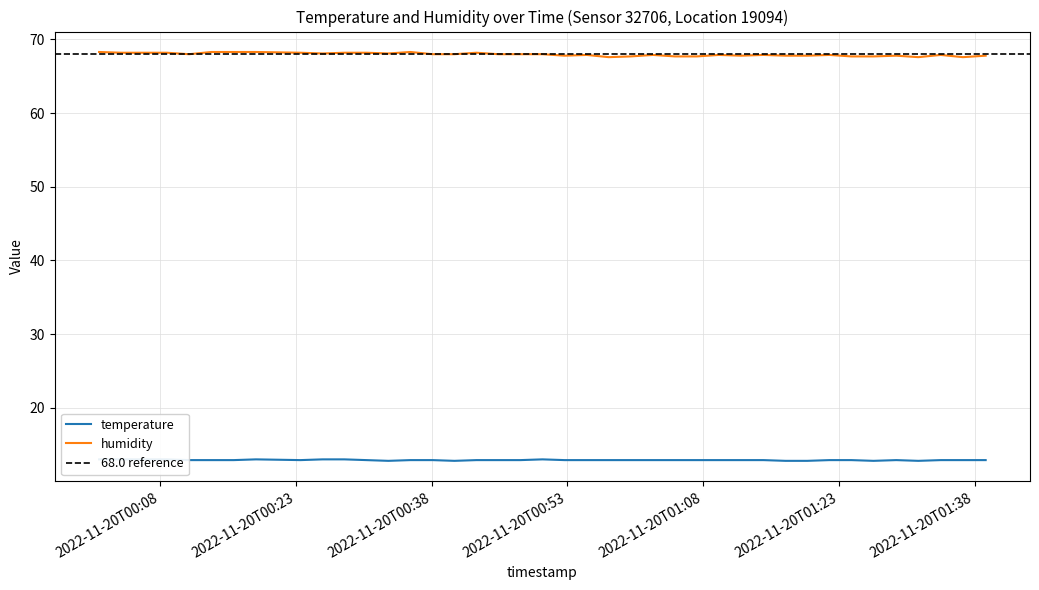

What is the sum of all humidity values?

2718.6